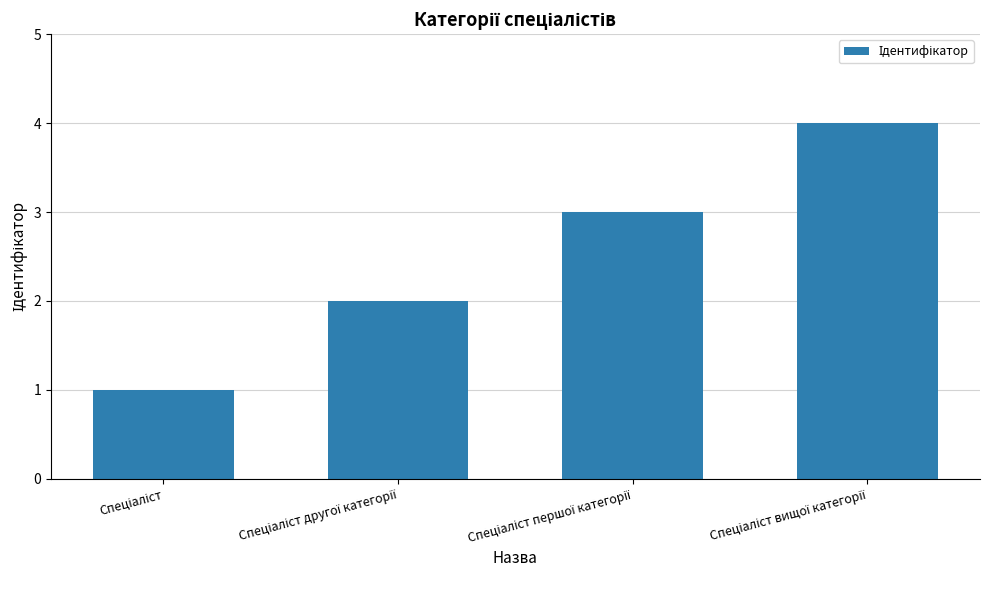

What is the difference between the maximum and minimum values?

3